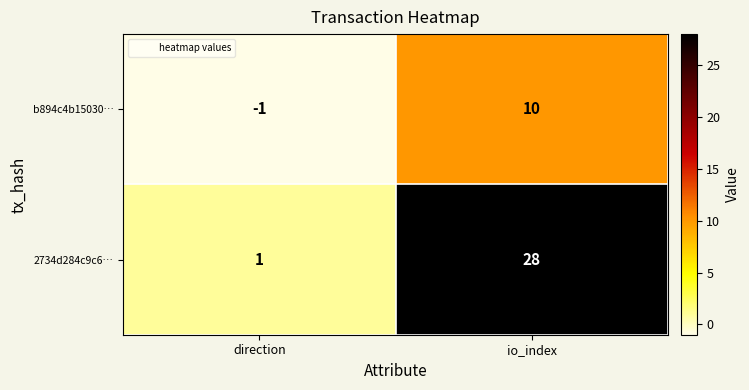

At which category is the sum across all series the highest?

io_index